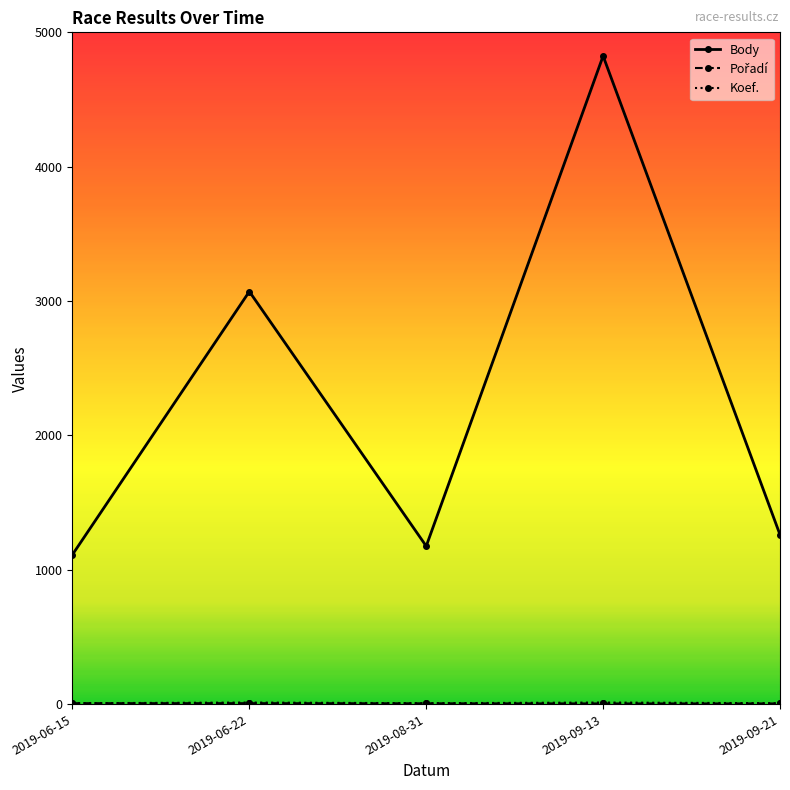

How many series are shown in this chart?

3